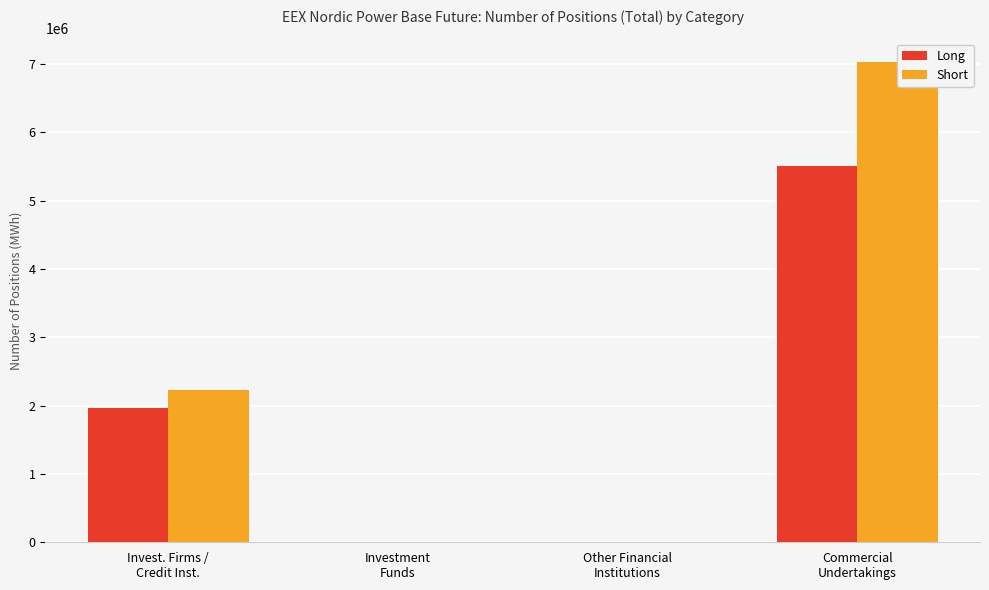

What is the label of the 3rd bar from the right?

Investment
Funds